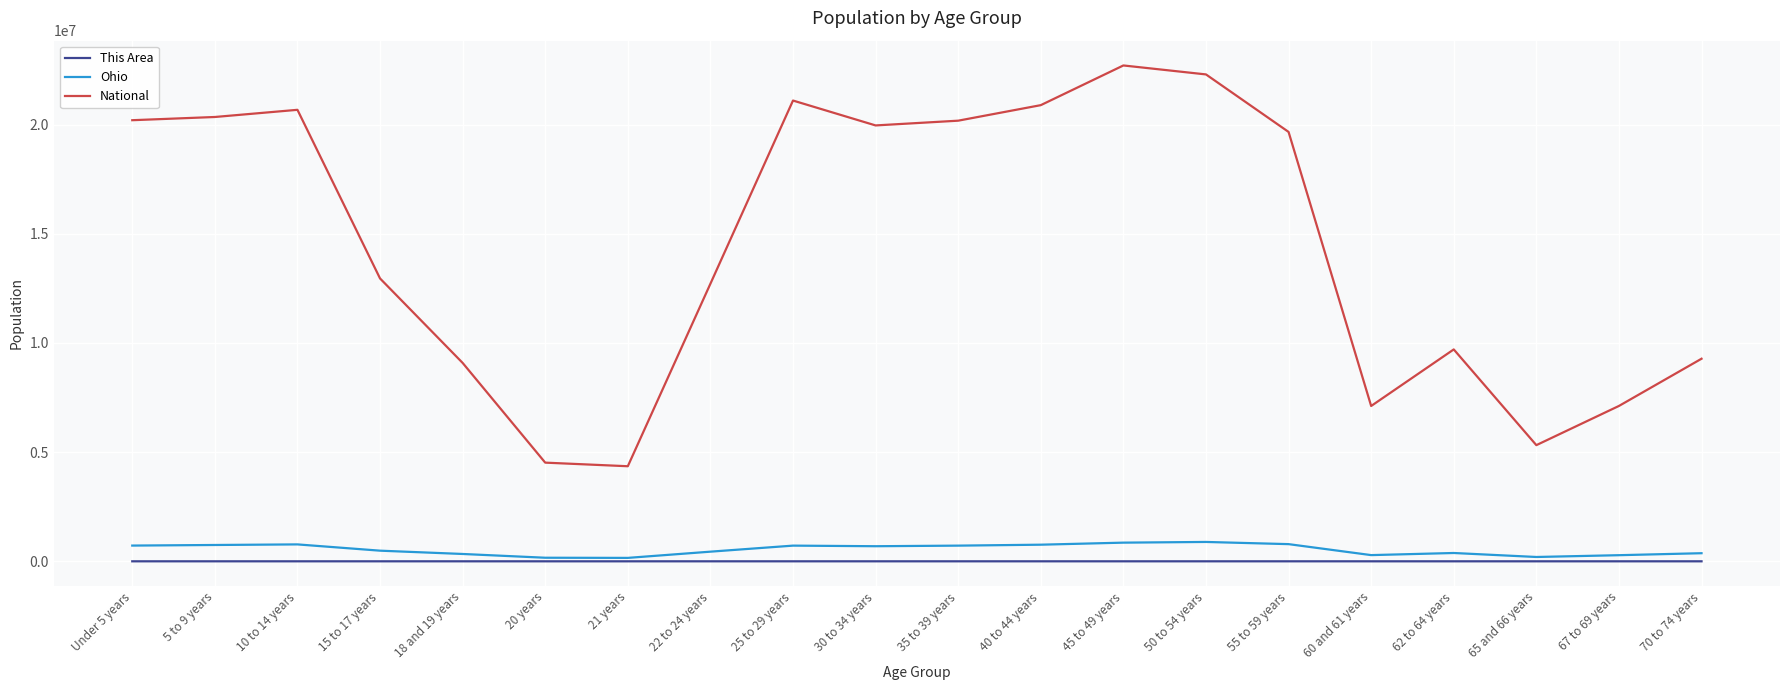

What position from the left is 21 years?

7